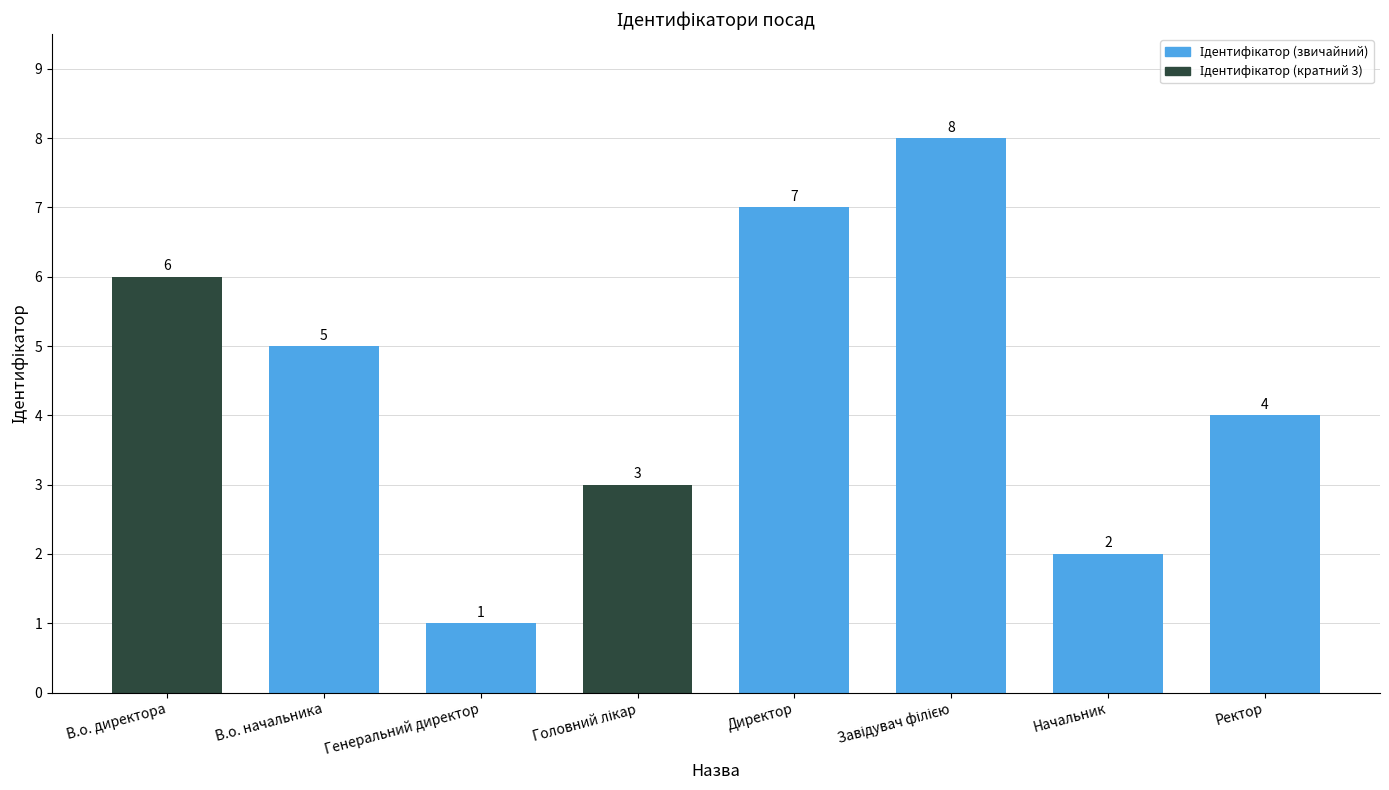

What is the ratio of the value at Ректор to the value at Генеральний директор?

4.0